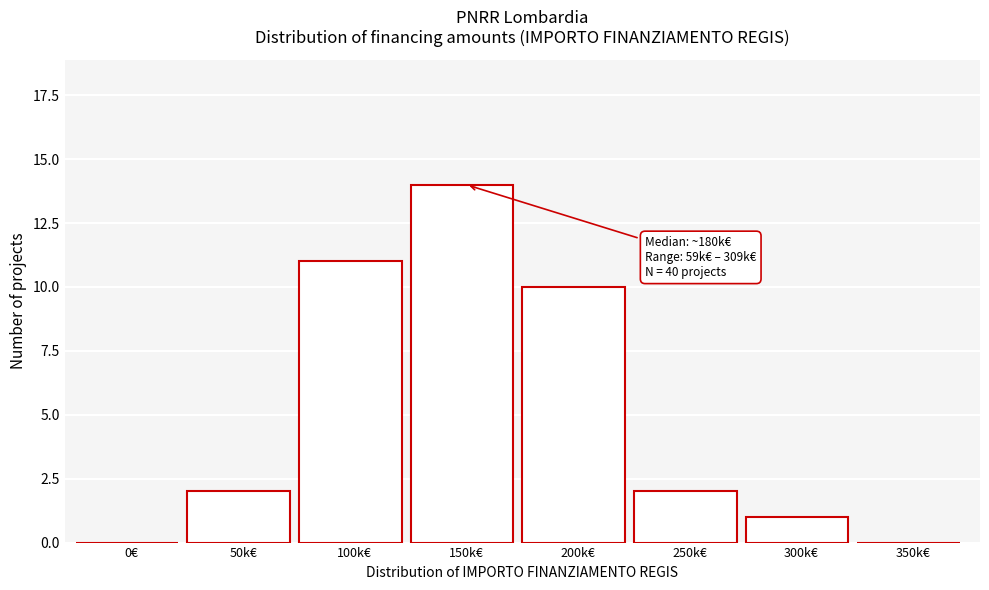

Reading left to right, list all the values displayed in this chart.

0€=0	50k€=2	100k€=11	150k€=14	200k€=10	250k€=2	300k€=1	350k€=0